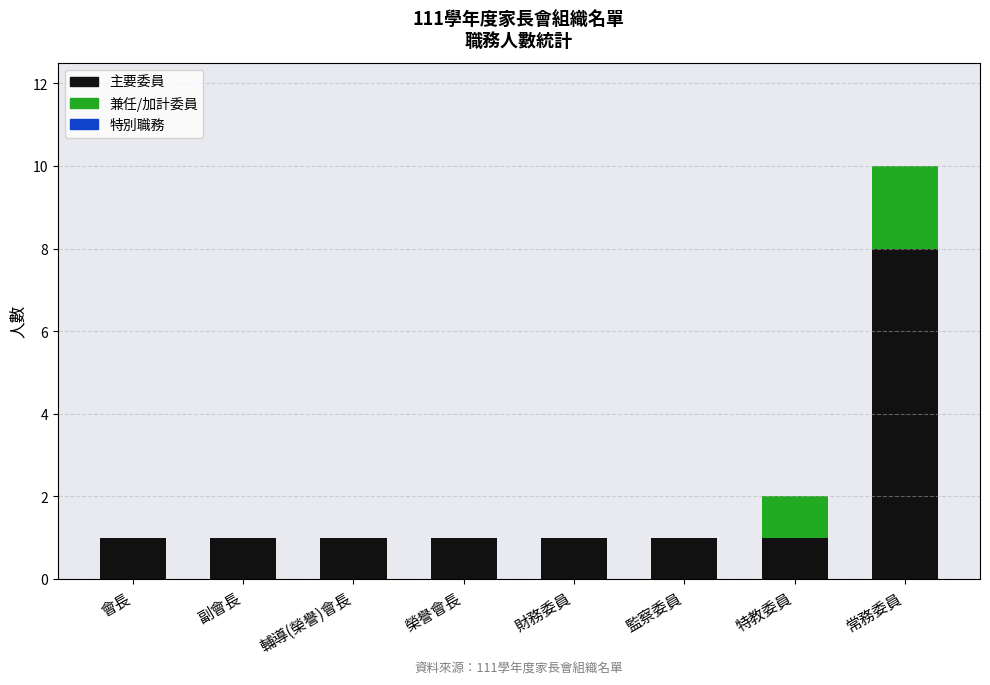

What is the maximum value for 主要委員?

8